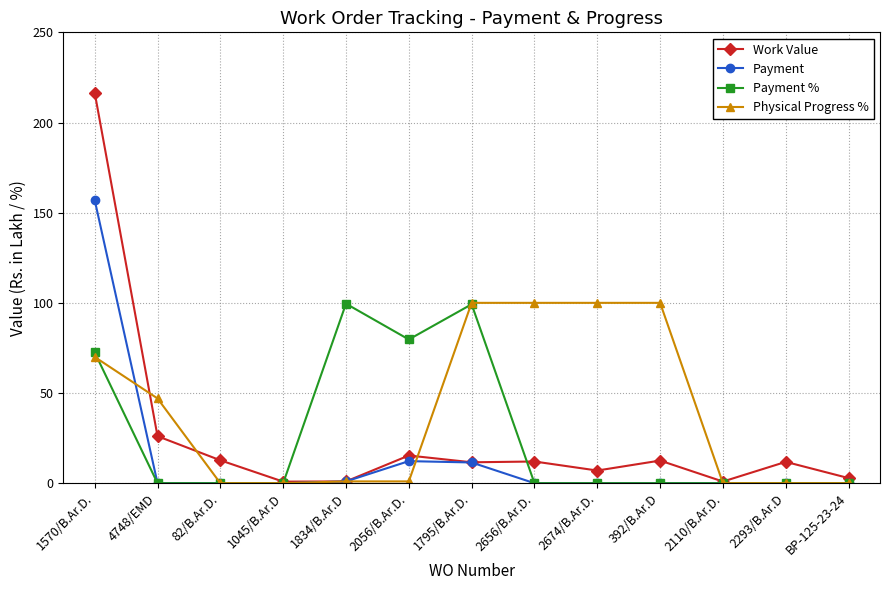

Which series changed the most between 1570/B.Ar.D. and 1795/B.Ar.D.?

Work Value